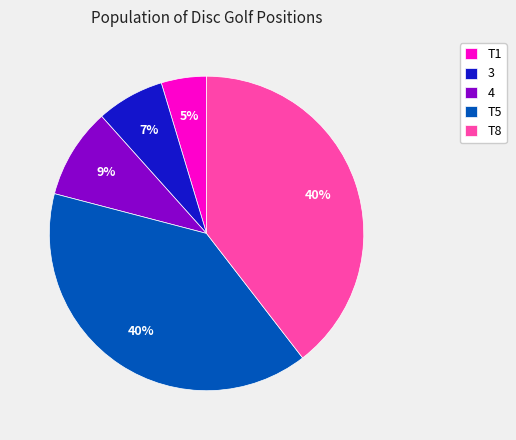

To the nearest percent, what is the combined percentage of T8 and T5?

79%